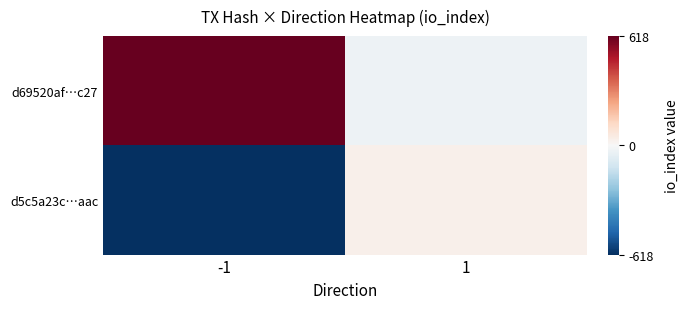

Reading left to right, list all the values displayed in this chart.

d69520af…c27: -1=618	1=-30
d5c5a23c…aac: -1=-618	1=30